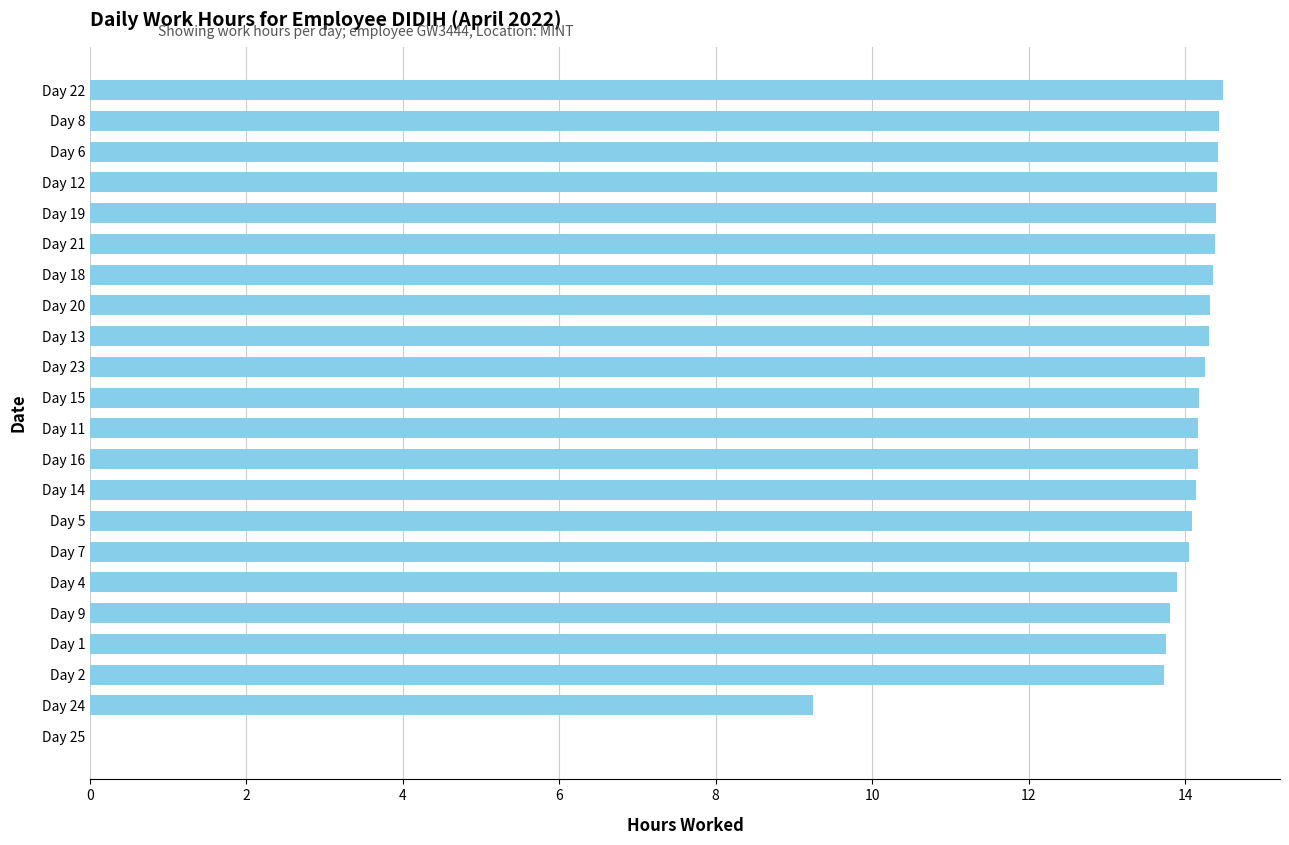

What is the greatest value displayed?

14.5